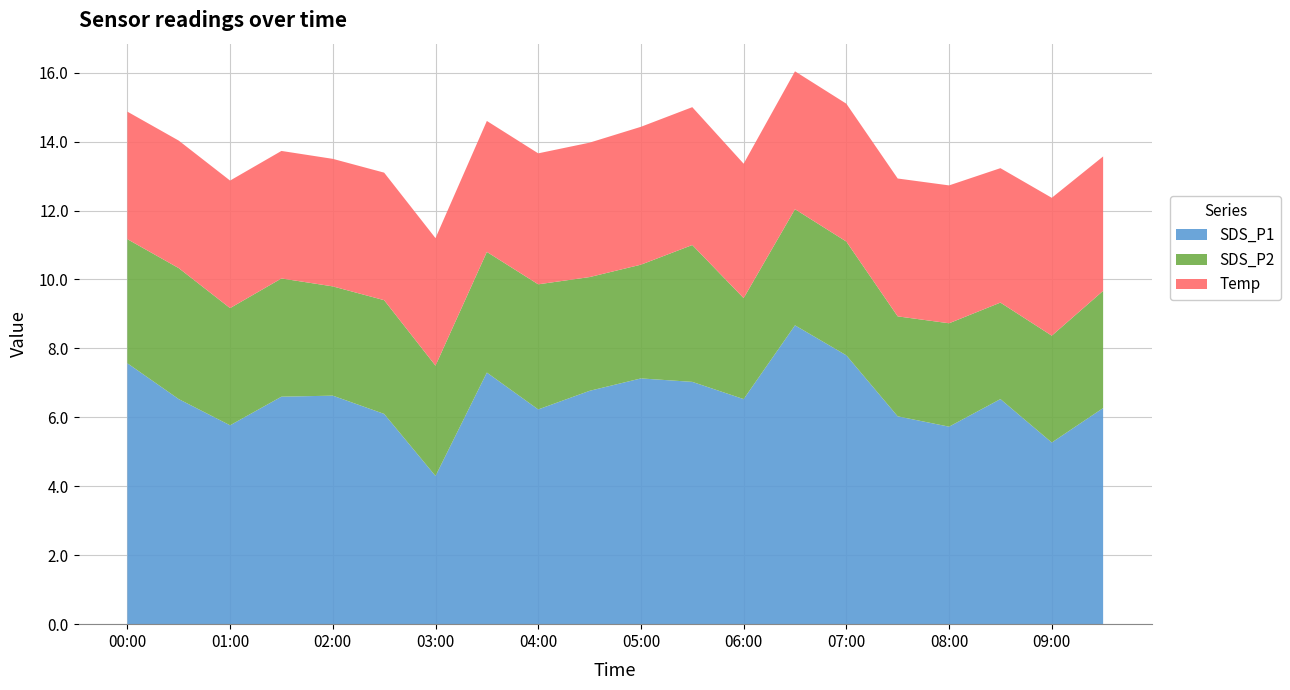

Reading left to right, what are all the values shown in this chart?

SDS_P1: 7.6	6.5	5.8	6.6	6.6	6.1	4.3	7.3	6.2	6.8	7.1	7.0	6.5	8.7	7.8	6.0	5.7	6.5	5.3	6.3
SDS_P2: 3.6	3.8	3.4	3.4	3.2	3.3	3.2	3.5	3.6	3.3	3.3	4.0	2.9	3.4	3.3	2.9	3.0	2.8	3.1	3.4
Temp: 3.7	3.7	3.7	3.7	3.7	3.7	3.7	3.8	3.8	3.9	4.0	4.0	3.9	4.0	4.0	4.0	4.0	3.9	4.0	3.9